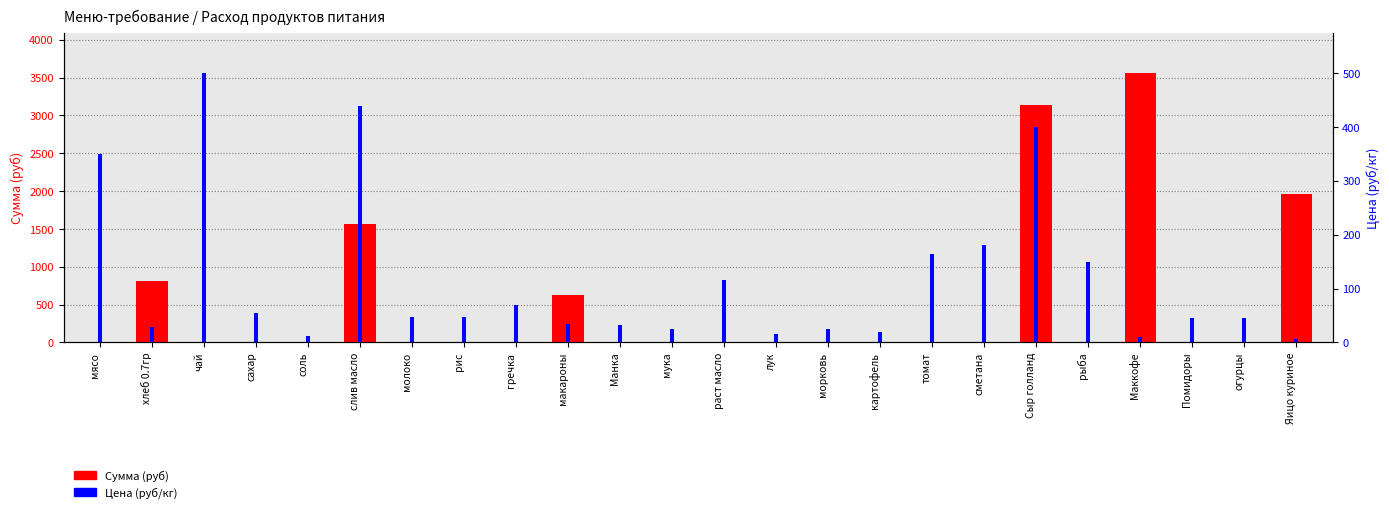

Rank the series by their average value, from highest to lowest.

Сумма (руб), Цена (руб/кг)